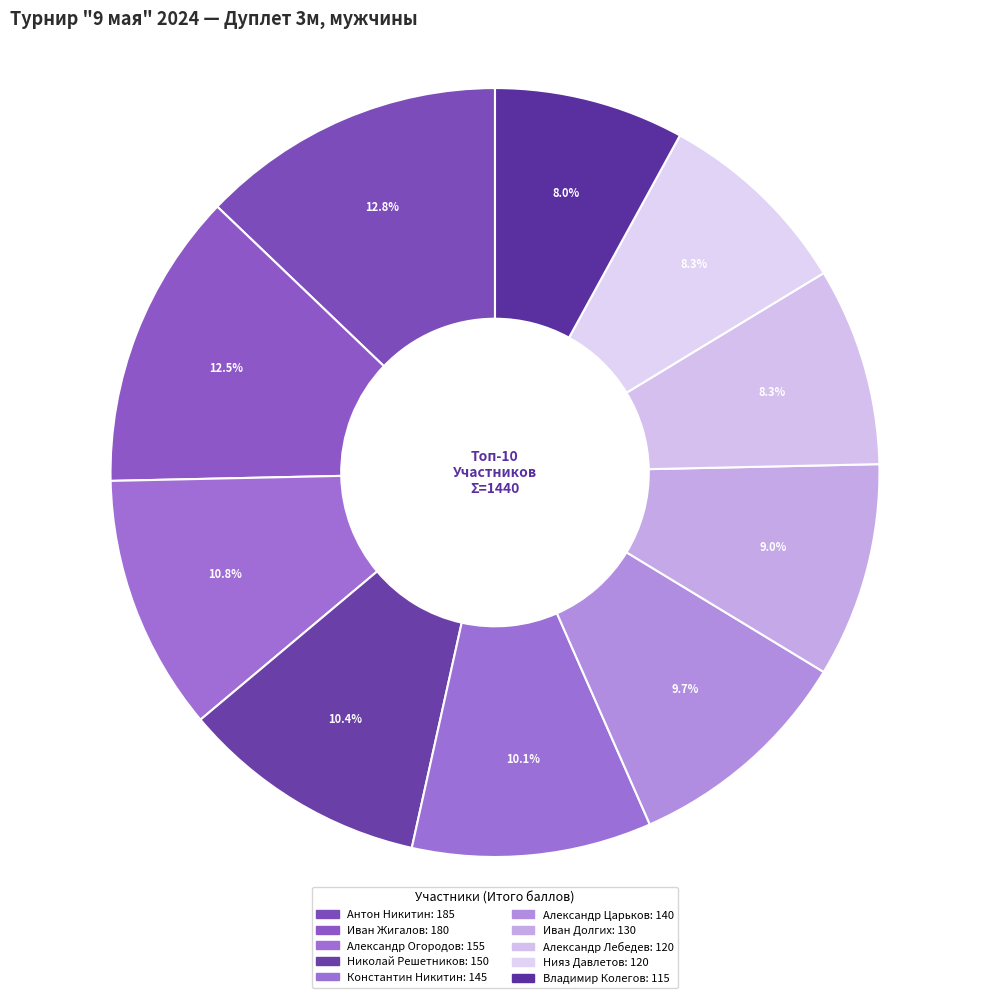

To the nearest percent, what percentage of the pie is Александр Огородов?

11%